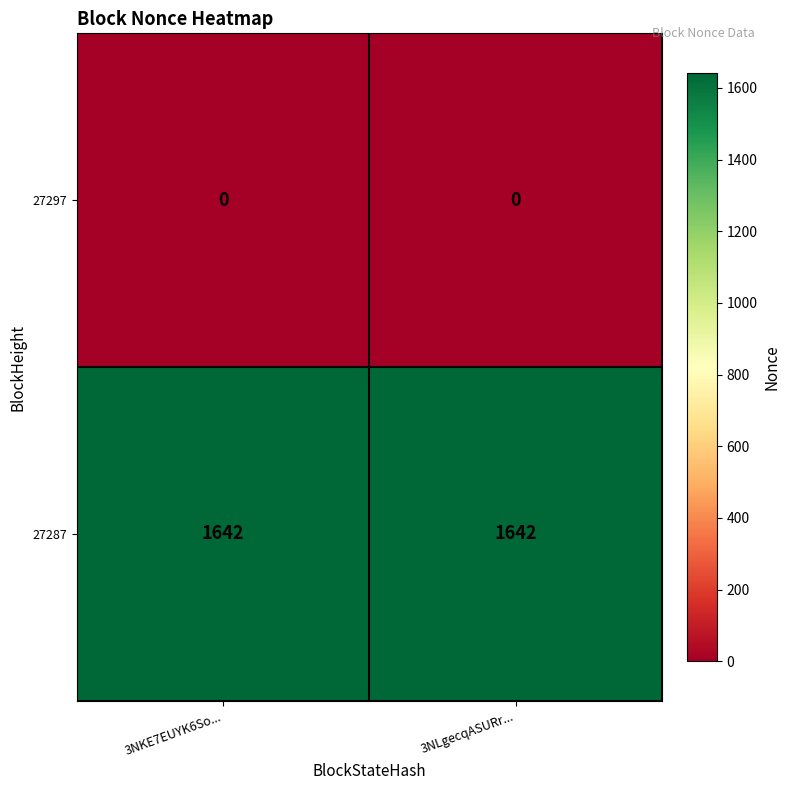

Reading left to right, list all the values displayed in this chart.

27297: 3NKE7EUYK6So...=0	3NLgecqASURr...=0
27287: 3NKE7EUYK6So...=1642	3NLgecqASURr...=1642